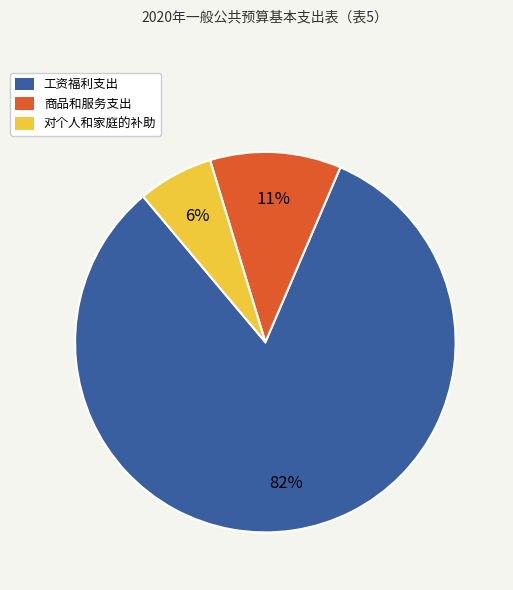

What is the ratio of the value at 商品和服务支出 to the value at 工资福利支出?

0.1